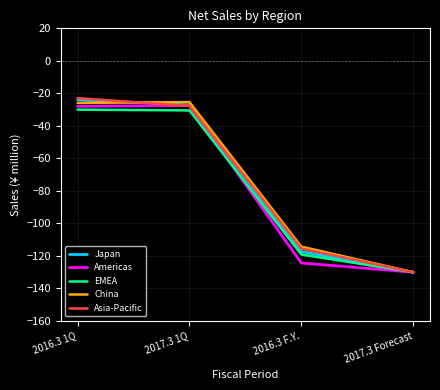

What is the minimum value for Japan?

-130.0